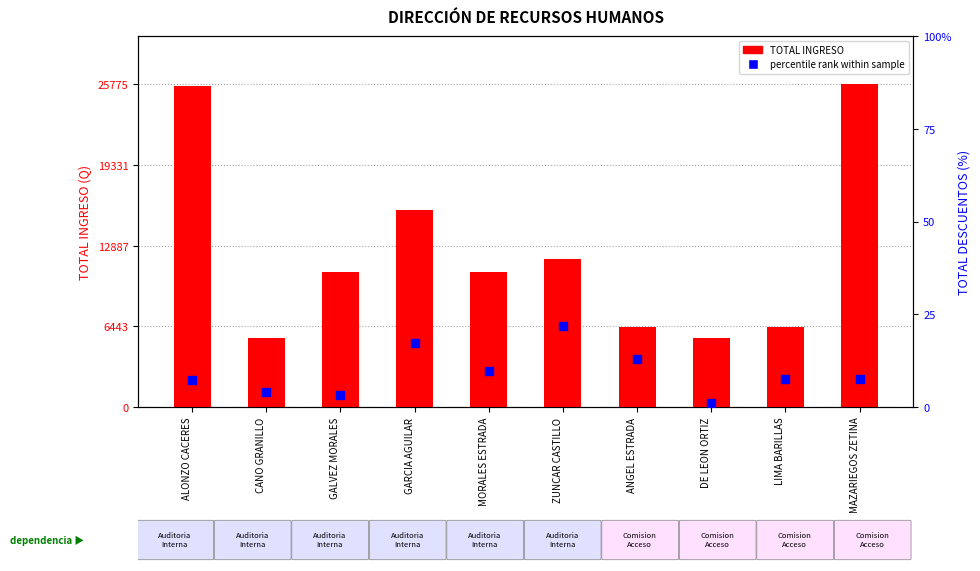

What is the total value across all series at ALONZO CACERES?

25632.2